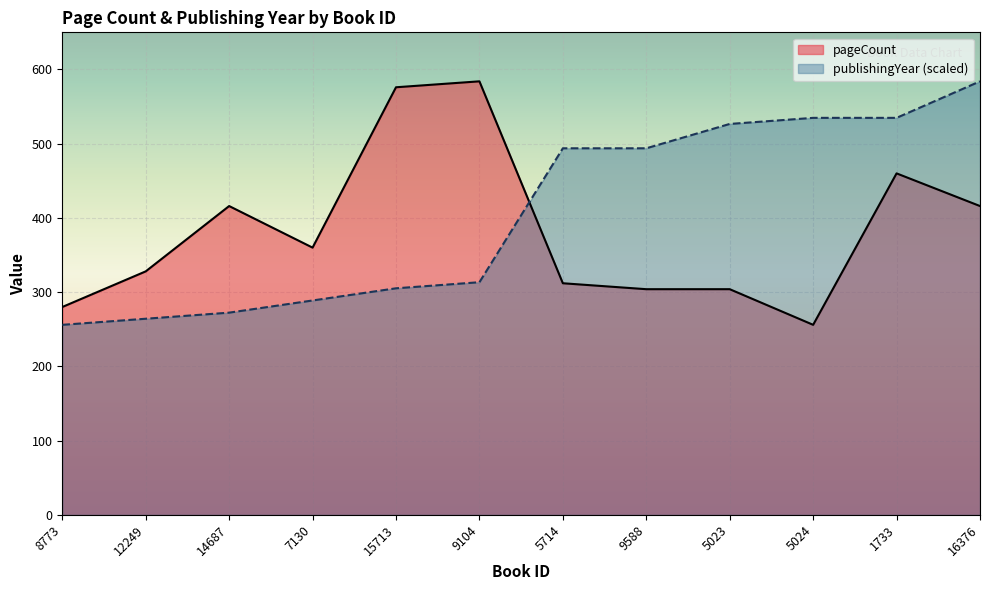

What position from the left is 16376?

12